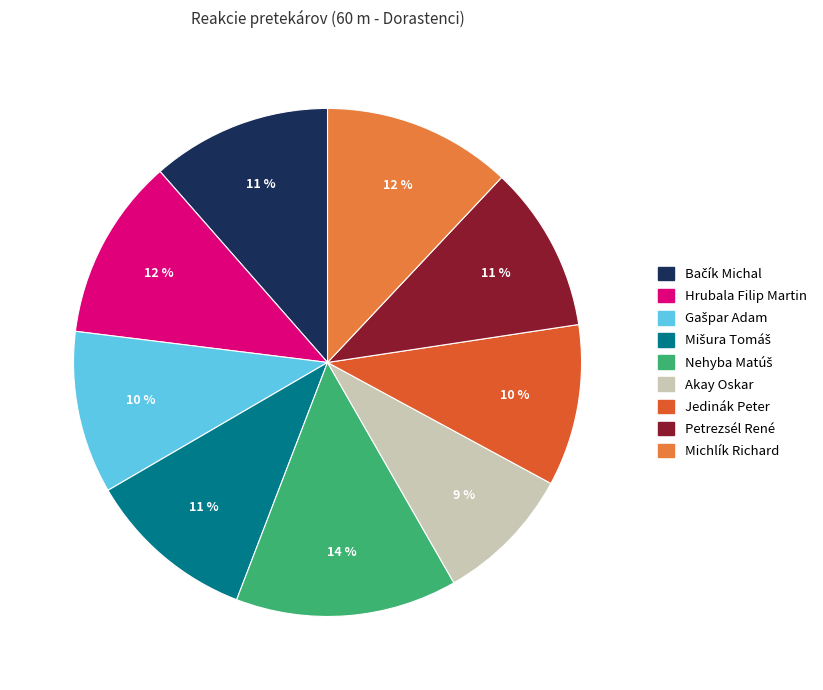

What is the smallest slice in the pie chart?

Akay Oskar